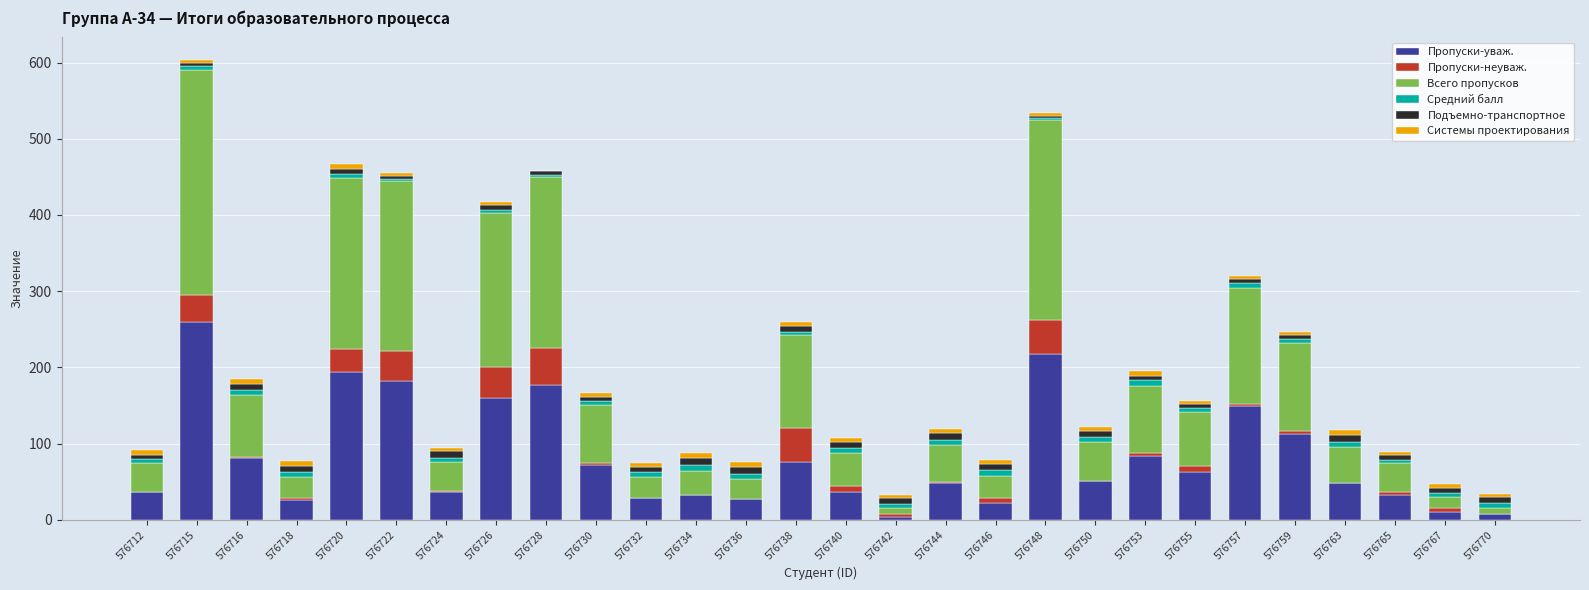

How many distinct data groups are displayed?

6